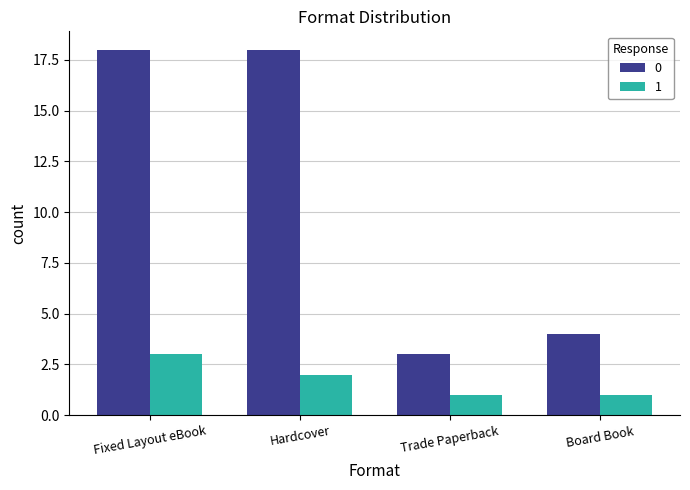

True or false: 0 has a value of 4 at Board Book.

True